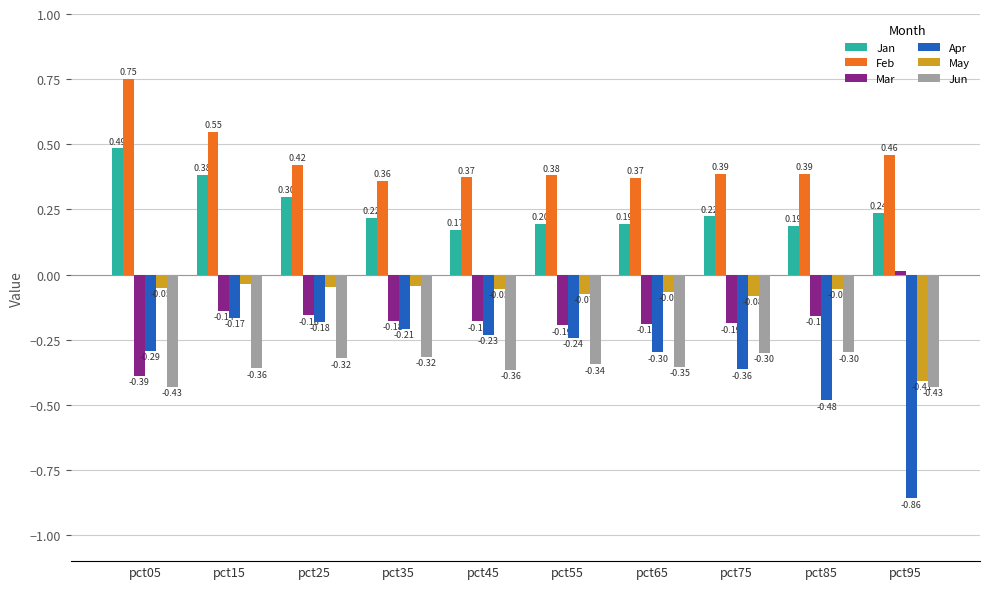

List the series in order of their peak value, highest first.

Feb, Jan, Mar, May, Apr, Jun